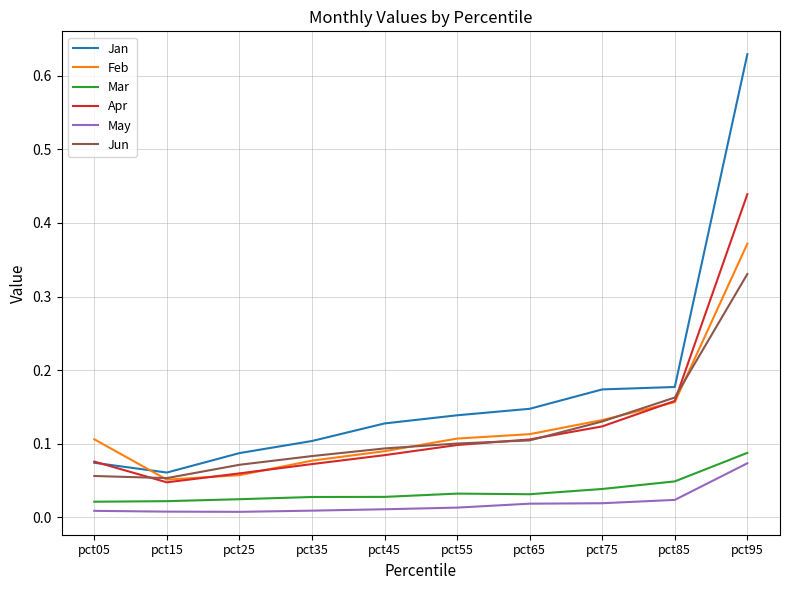

True or false: Feb has a value of 0.1 at pct45.

True